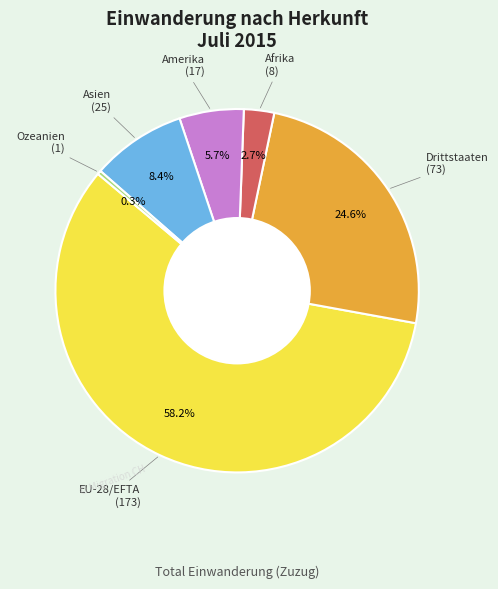

Is there any slice that represents more than half of the pie?

Yes